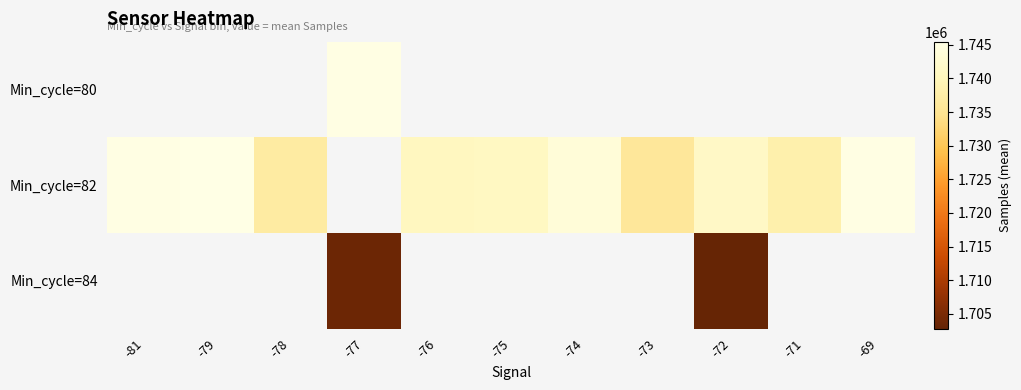

Which series changed the most between -78 and -72?

Min_cycle=82